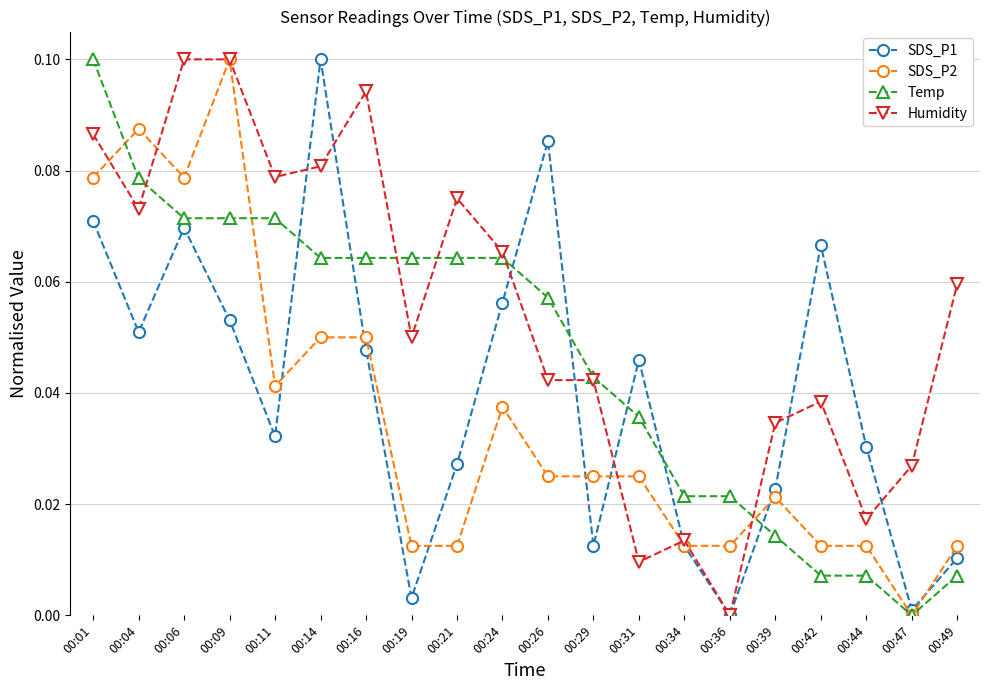

Which series changed the most between 00:29 and 00:42?

SDS_P1